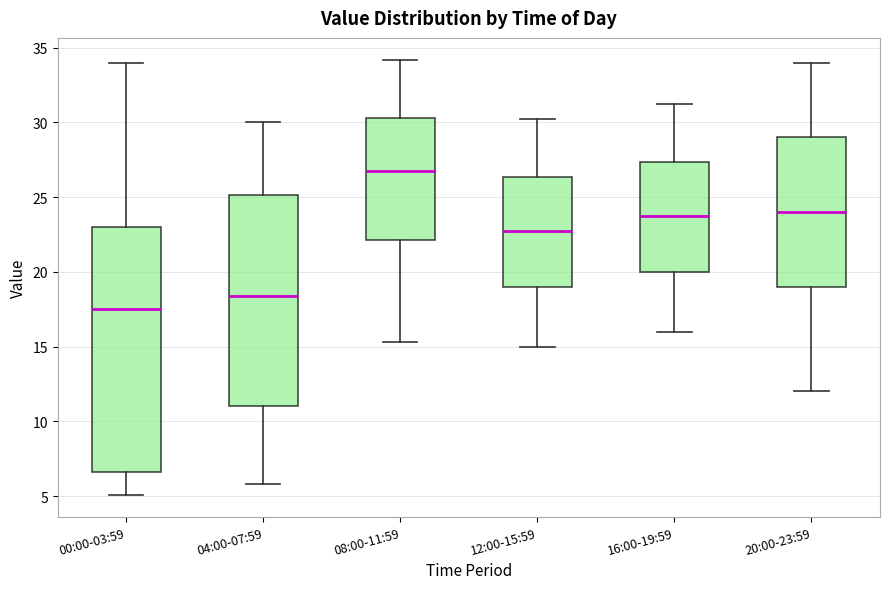

Reading left to right, transcribe this box plot: for each box, give where its median line is, the range the box spans, and where its two whiskers end, as read against the y-axis. The values are not printed on the chart, so give them approximately, as read against the axis.

00:00-03:59: median 17.5, box 6.5 to 23.0, whiskers 5.0 to 34.0
04:00-07:59: median 18.5, box 11.0 to 25.0, whiskers 6.0 to 30.0
08:00-11:59: median 27.0, box 22.0 to 30.5, whiskers 15.5 to 34.0
12:00-15:59: median 23.0, box 19.0 to 26.5, whiskers 15.0 to 30.0
16:00-19:59: median 24.0, box 20.0 to 27.5, whiskers 16.0 to 31.0
20:00-23:59: median 24.0, box 19.0 to 29.0, whiskers 12.0 to 34.0